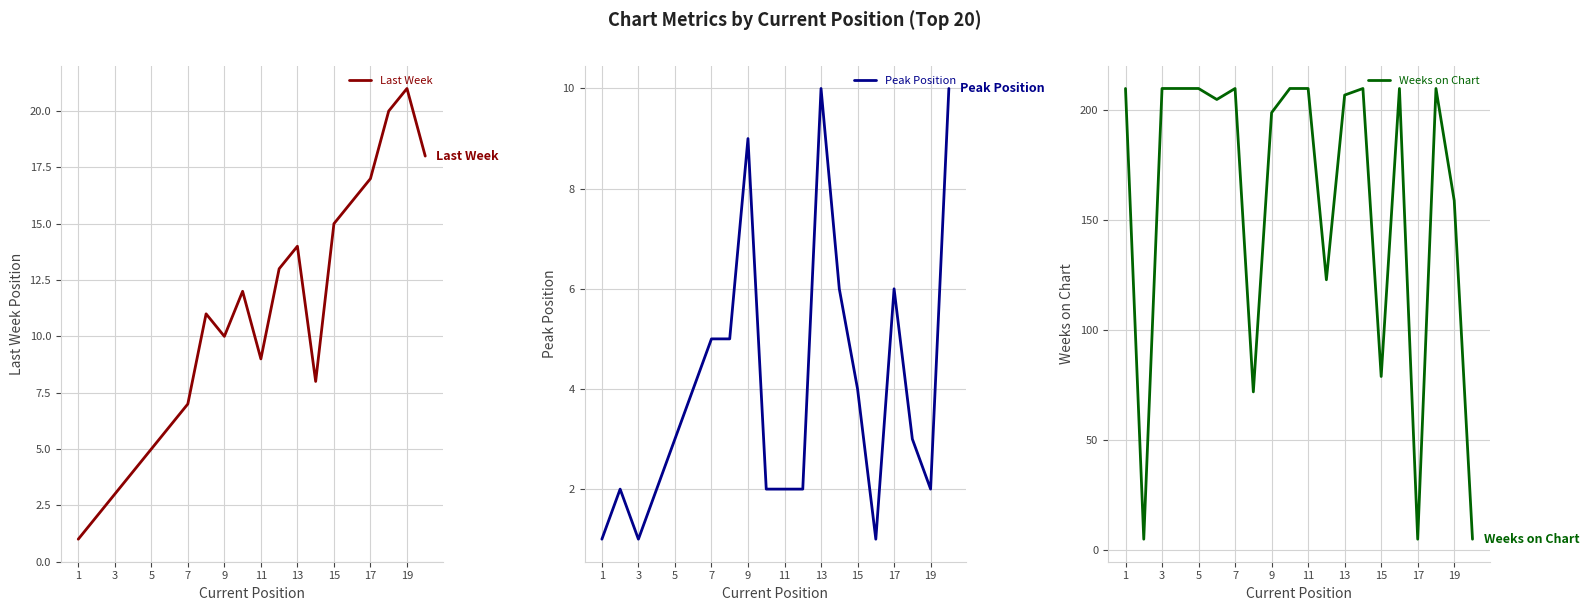

The value of Peak Position at 17 is 6. True or false?

True